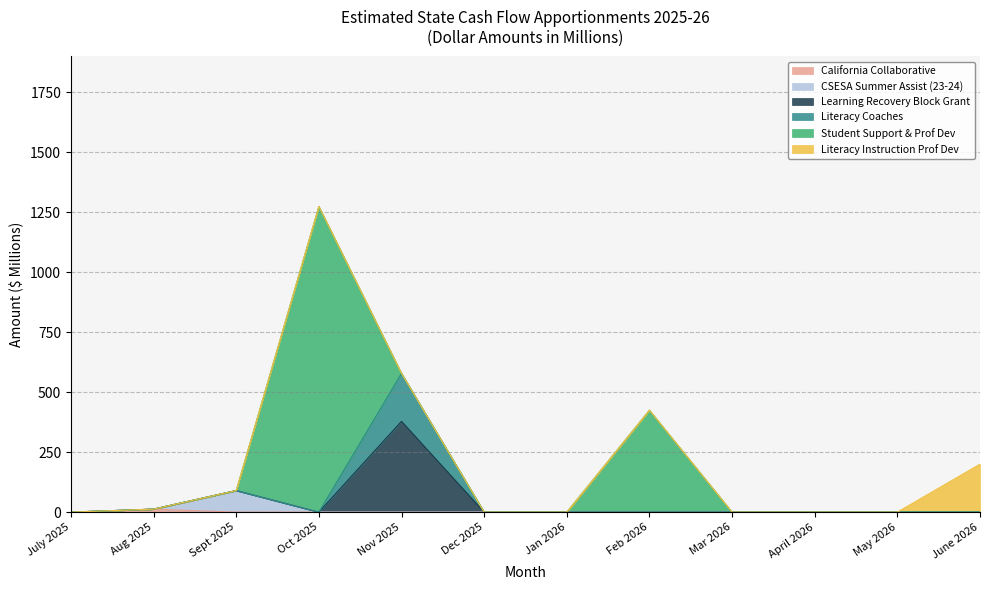

List the labels in order of Learning Recovery Block Grant value, largest first.

Nov 2025, Sept 2025, Aug 2025, July 2025, Oct 2025, Dec 2025, Jan 2026, Feb 2026, Mar 2026, April 2026, May 2026, June 2026